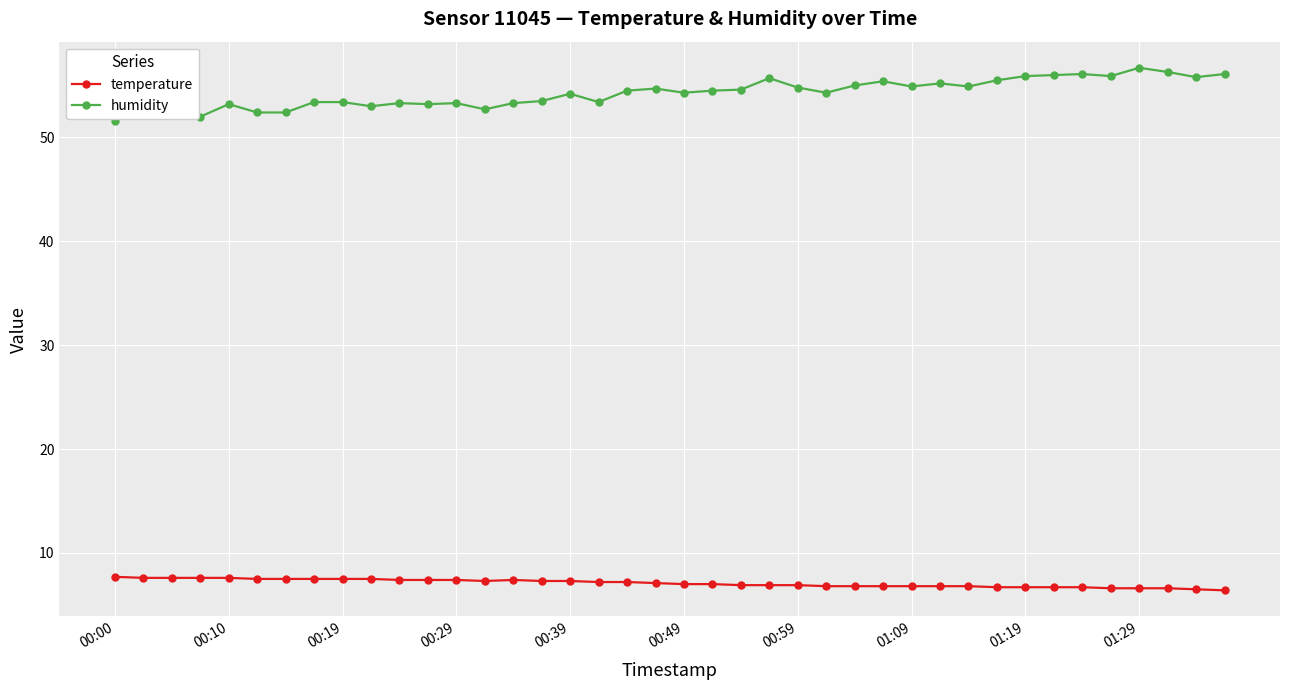

True or false: temperature and humidity cross at least once.

False